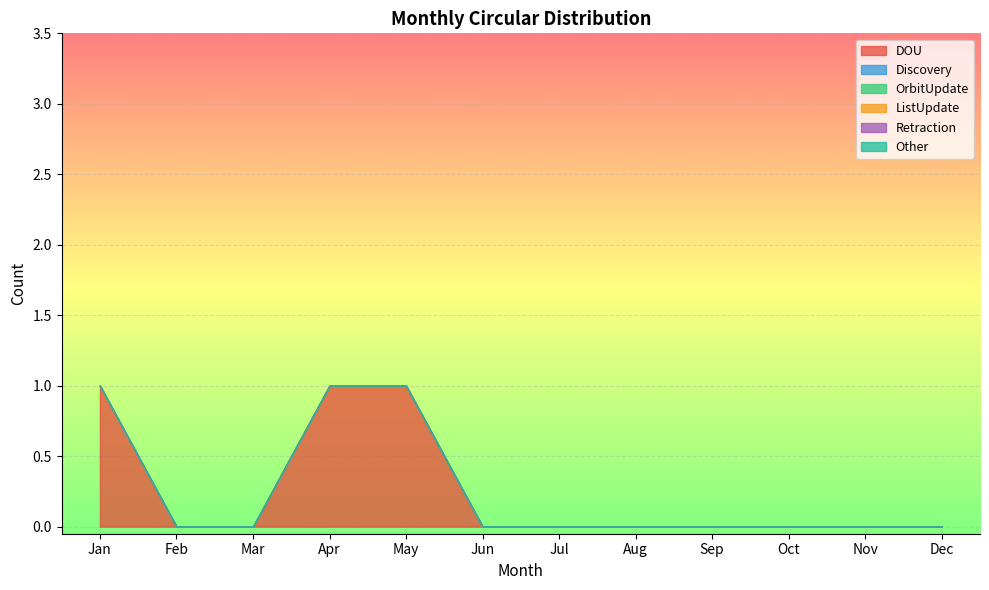

Reading left to right, transcribe all the data shown in this chart.

DOU: Jan=1	Feb=0	Mar=0	Apr=1	May=1	Jun=0	Jul=0	Aug=0	Sep=0	Oct=0	Nov=0	Dec=0
Discovery: Jan=0	Feb=0	Mar=0	Apr=0	May=0	Jun=0	Jul=0	Aug=0	Sep=0	Oct=0	Nov=0	Dec=0
OrbitUpdate: Jan=0	Feb=0	Mar=0	Apr=0	May=0	Jun=0	Jul=0	Aug=0	Sep=0	Oct=0	Nov=0	Dec=0
ListUpdate: Jan=0	Feb=0	Mar=0	Apr=0	May=0	Jun=0	Jul=0	Aug=0	Sep=0	Oct=0	Nov=0	Dec=0
Retraction: Jan=0	Feb=0	Mar=0	Apr=0	May=0	Jun=0	Jul=0	Aug=0	Sep=0	Oct=0	Nov=0	Dec=0
Other: Jan=0	Feb=0	Mar=0	Apr=0	May=0	Jun=0	Jul=0	Aug=0	Sep=0	Oct=0	Nov=0	Dec=0